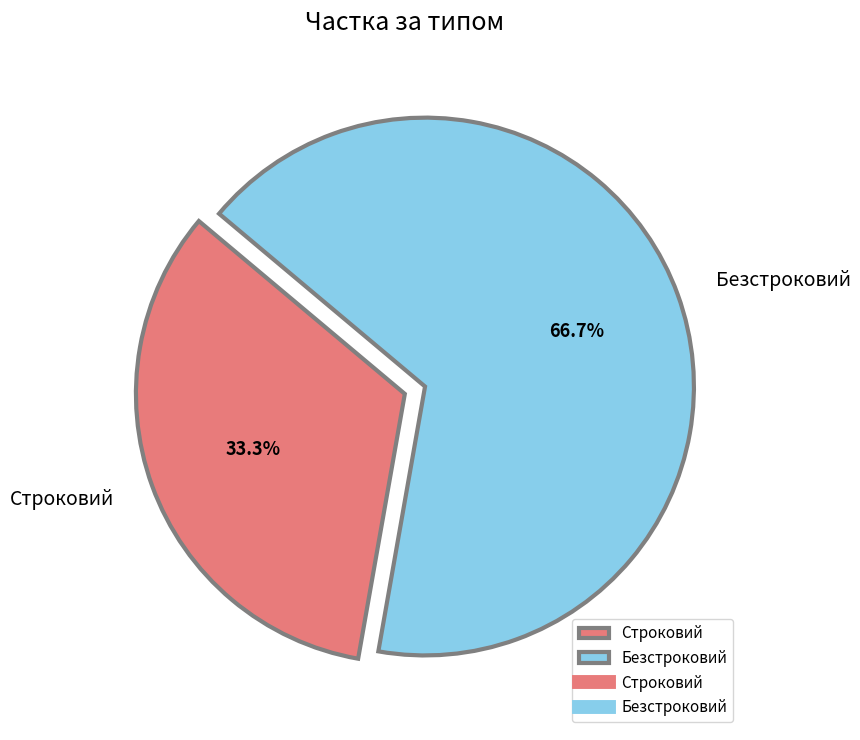

Which category has the smallest portion of the pie?

Строковий